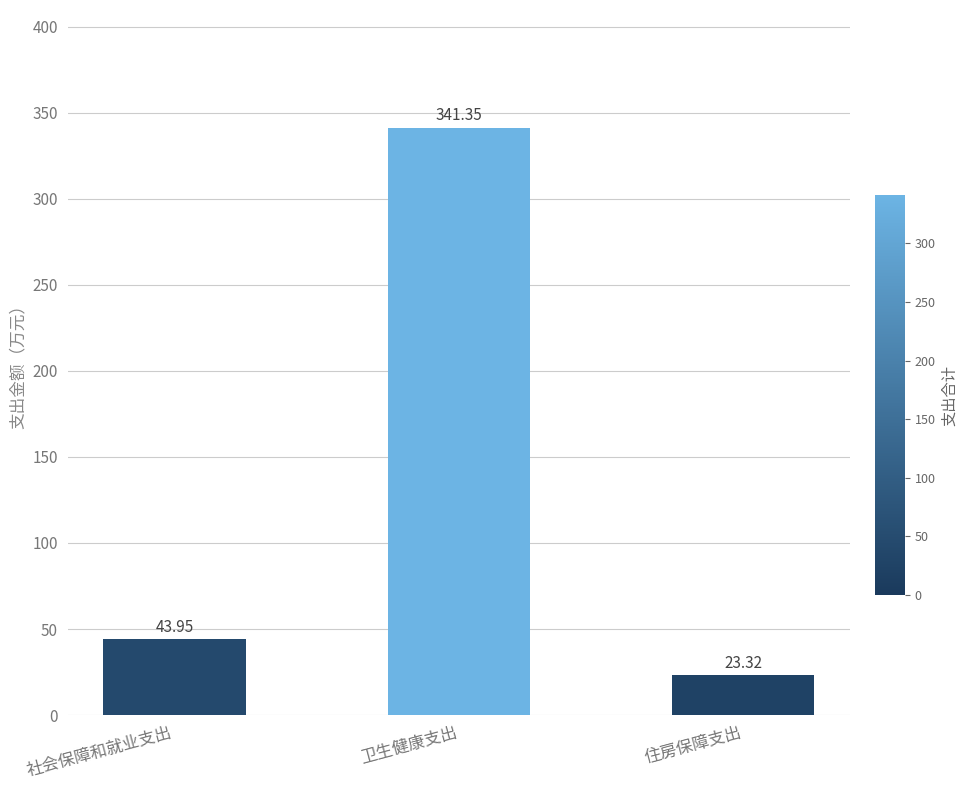

Reading right to left, list all the values displayed in this chart.

23.3	341.4	44.0